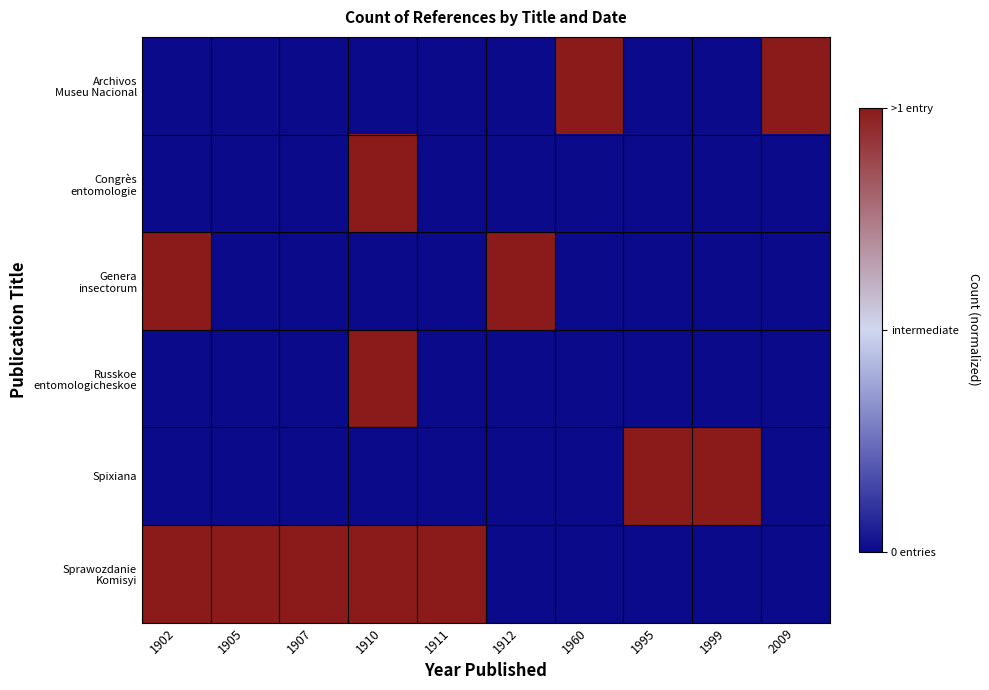

What is the total value across all series at 1995?

-320